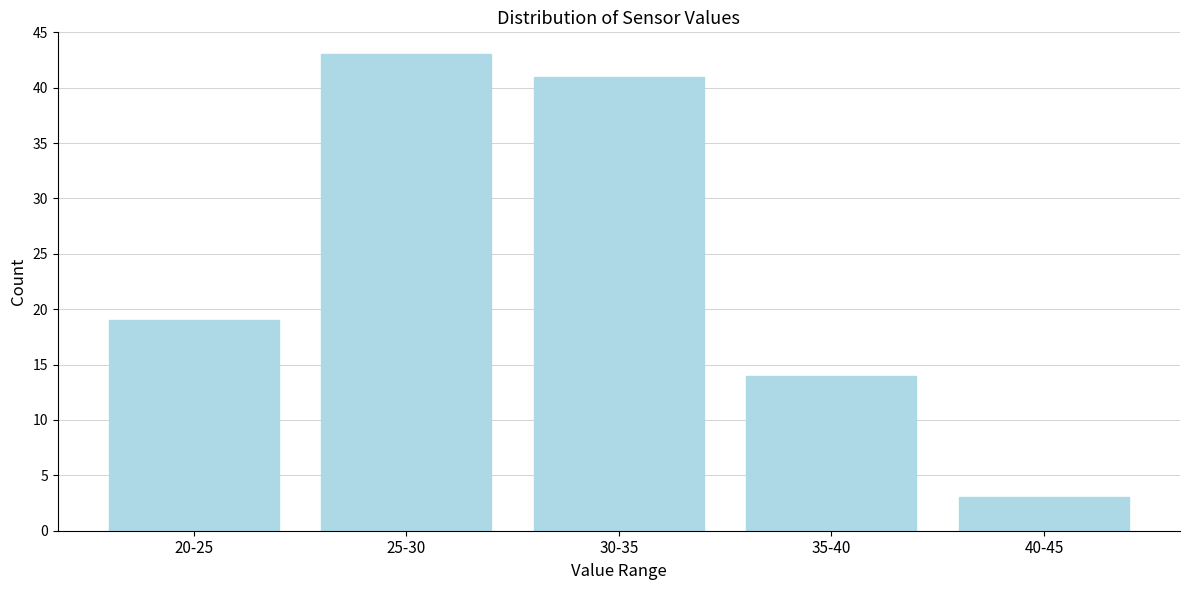

Reading left to right, extract all data points from this chart.

20-25=19	25-30=43	30-35=41	35-40=14	40-45=3